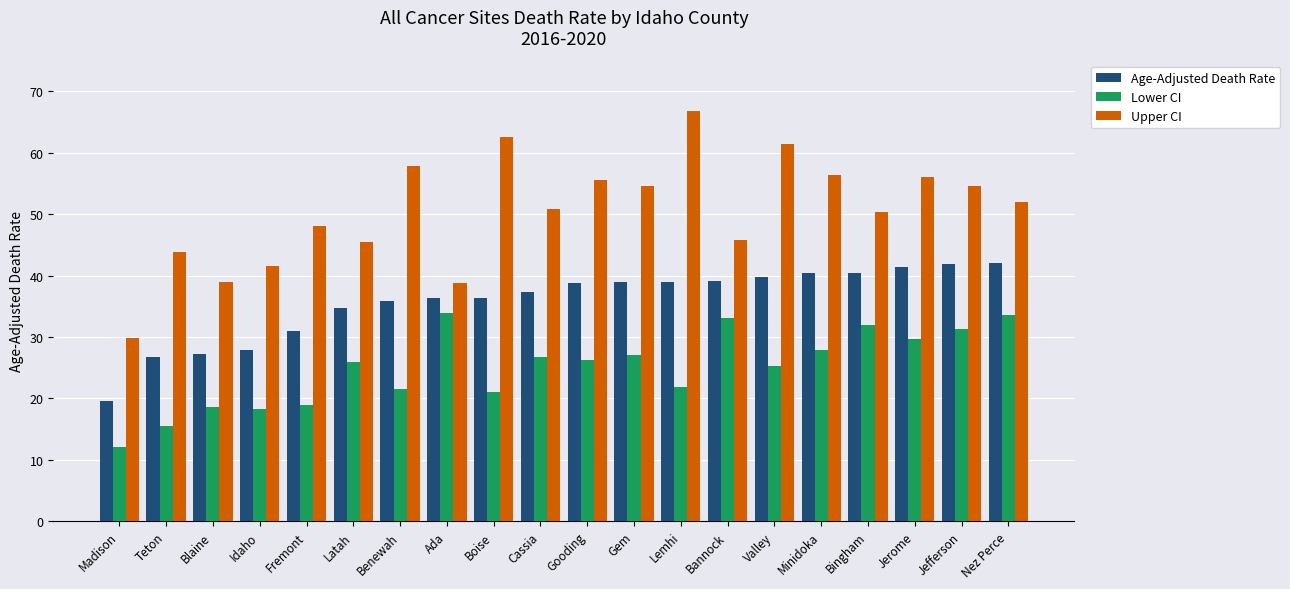

What value does the Lower CI series have at Minidoka?

27.9